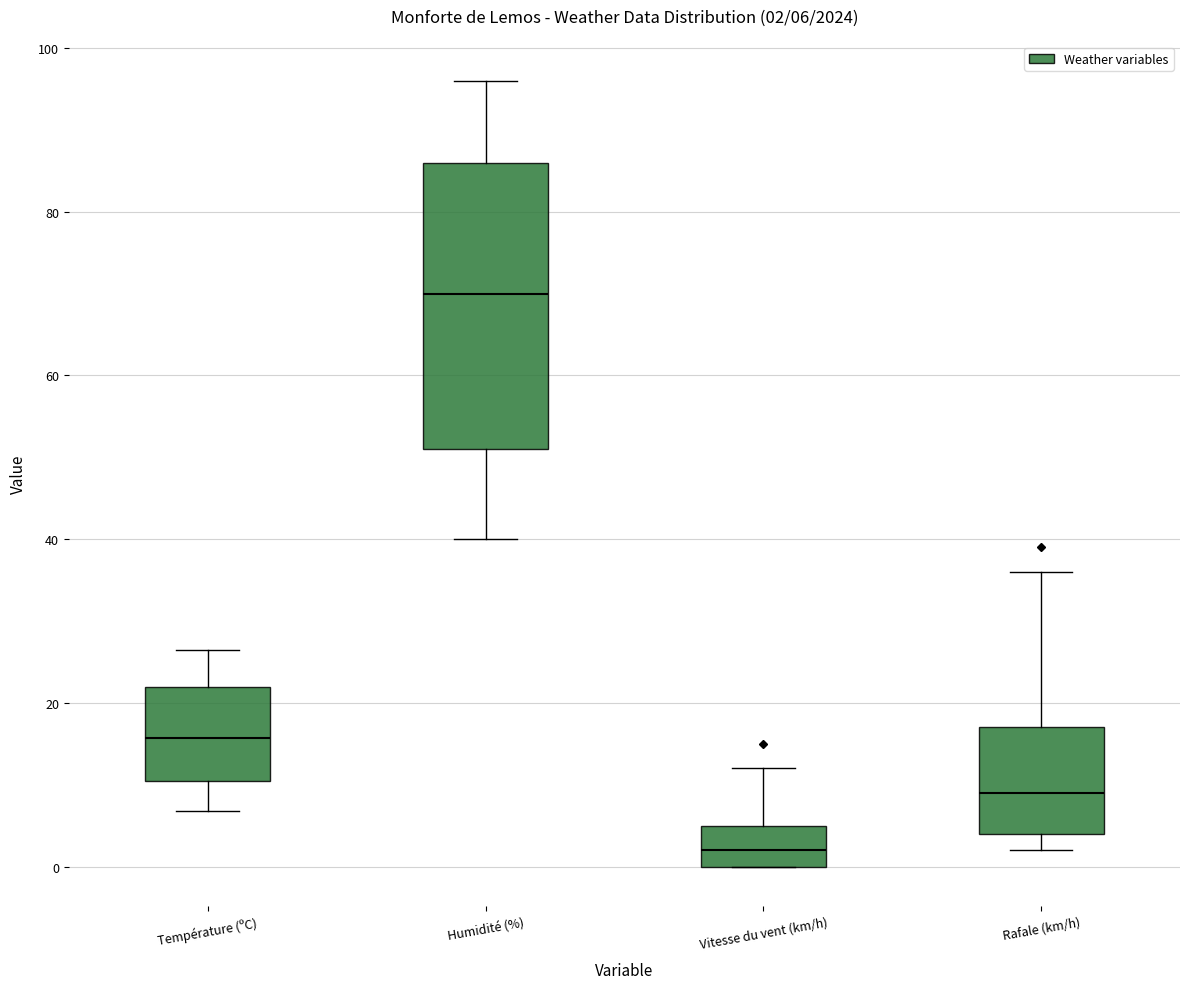

Which box has the highest median line?

Humidité (%)